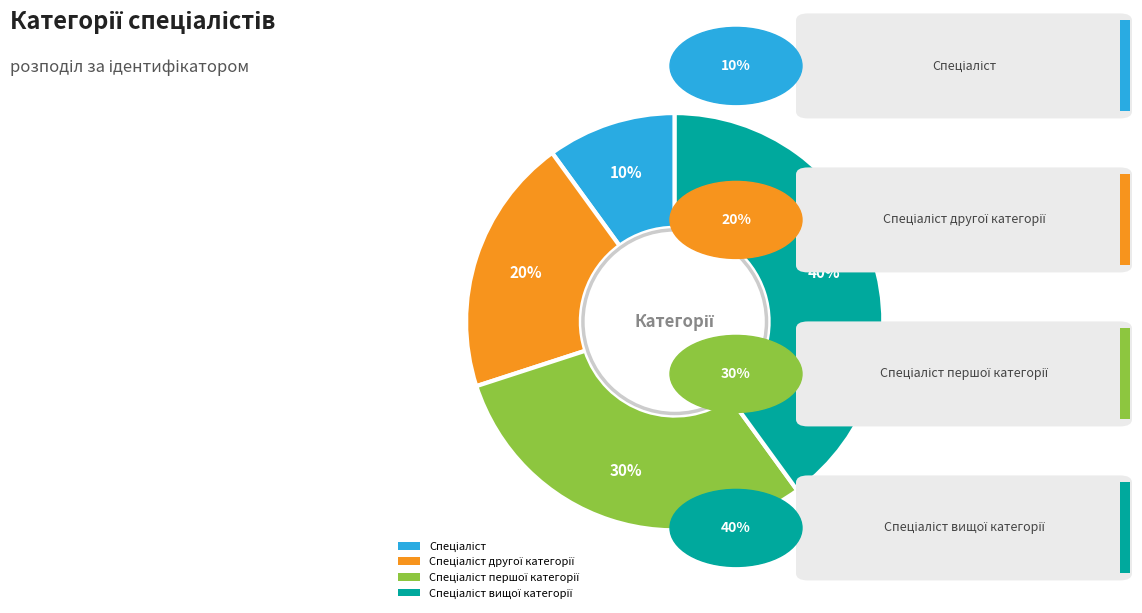

To the nearest percent, what is the average slice percentage?

25%